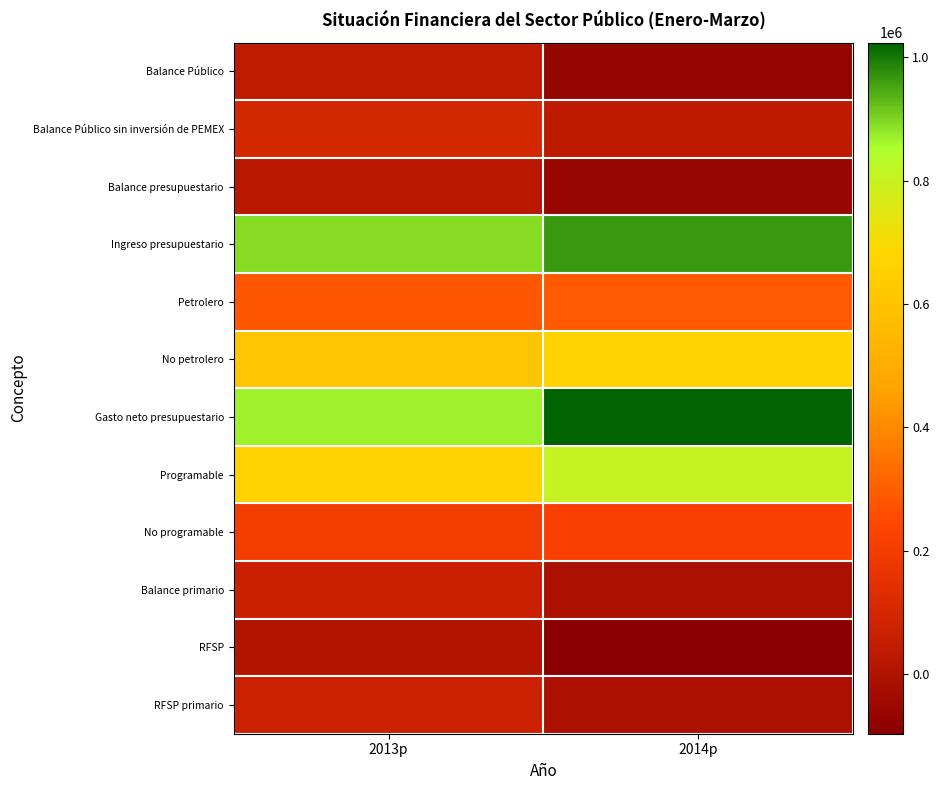

Reading left to right, list all the values displayed in this chart.

Balance Público: 2013p=40172.3	2014p=-61921.9
Balance Público sin inversión de PEMEX: 2013p=98692.7	2014p=35634.4
Balance presupuestario: 2013p=22366.1	2014p=-60476.3
Ingreso presupuestario: 2013p=890614.2	2014p=963247.6
Petrolero: 2013p=280071.0	2014p=289686.7
No petrolero: 2013p=610543.3	2014p=673560.9
Gasto neto presupuestario: 2013p=868248.2	2014p=1023723.9
Programable: 2013p=667852.3	2014p=801129.0
No programable: 2013p=200395.9	2014p=222594.9
Balance primario: 2013p=67189.0	2014p=-10739.0
RFSP: 2013p=8238.8	2014p=-96552.1
RFSP primario: 2013p=72774.6	2014p=-12228.4